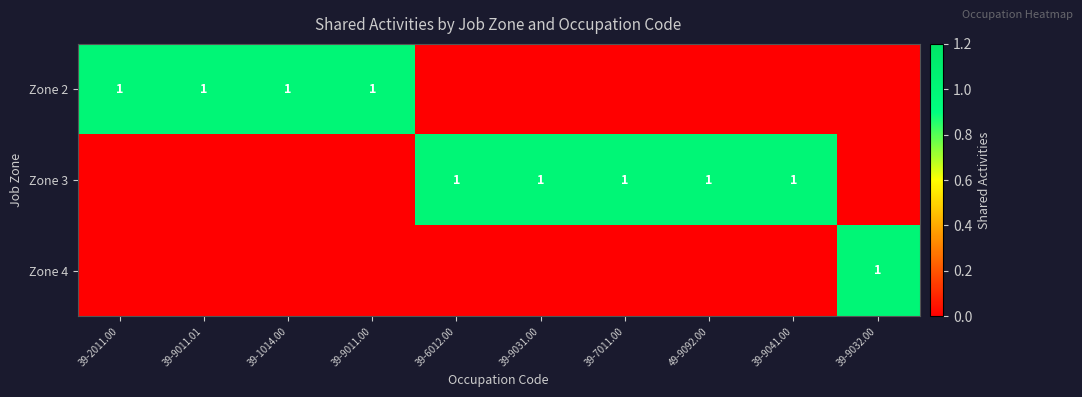

At how many categories does at least one series exceed 0?

10